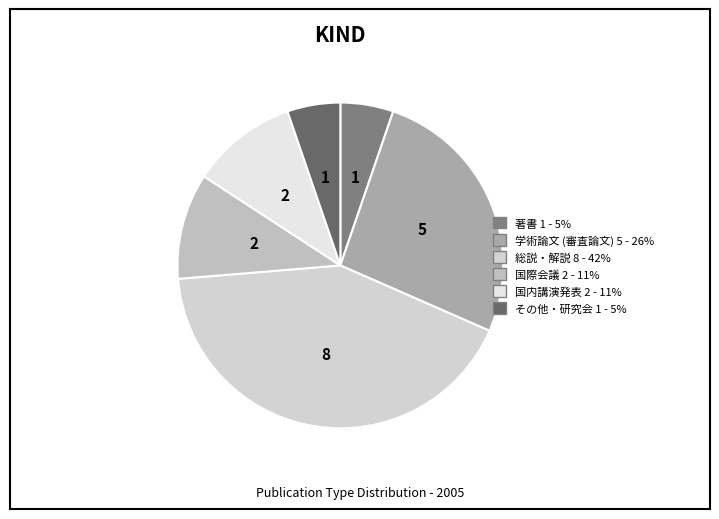

How many slices are in this pie chart?

6